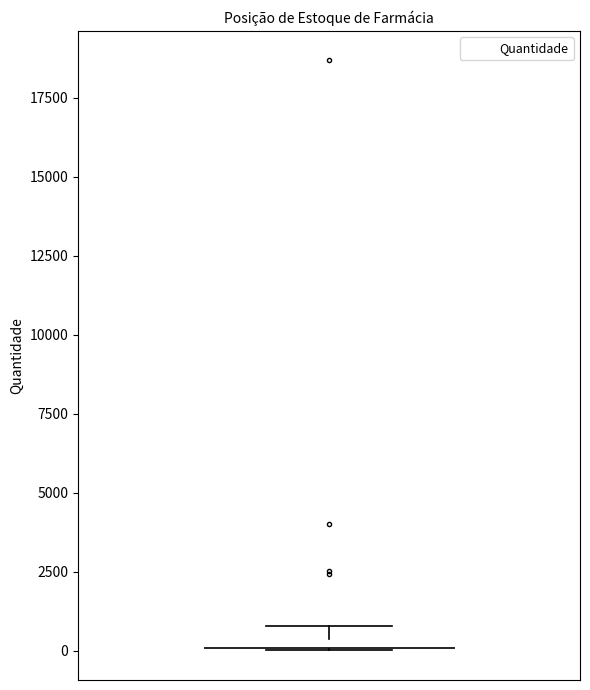

Where is the lower edge of the box on the y-axis? The values are not printed on the chart, so give them approximately, as read against the axis.

0